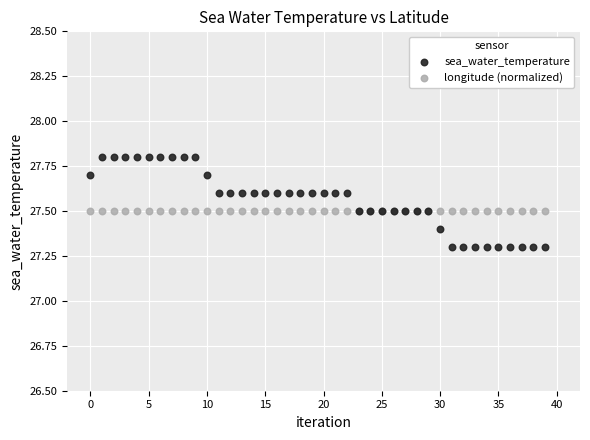

What are all the series names shown in the legend?

sea_water_temperature, longitude (normalized)